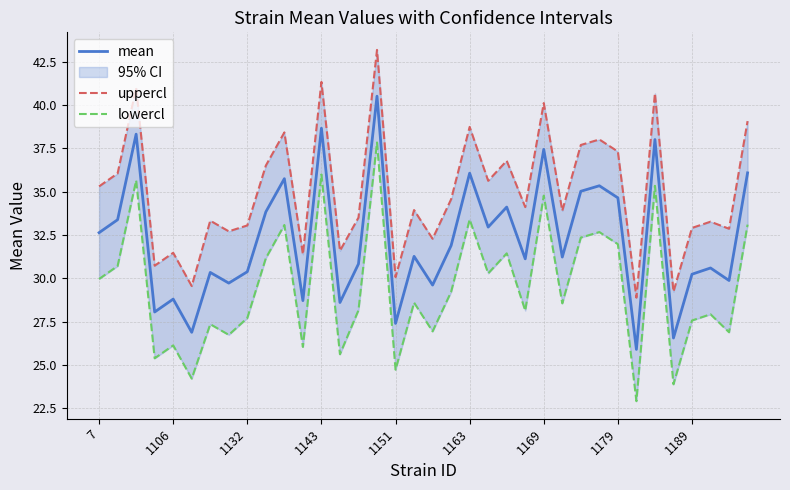

At which label does mean reach its minimum?

29